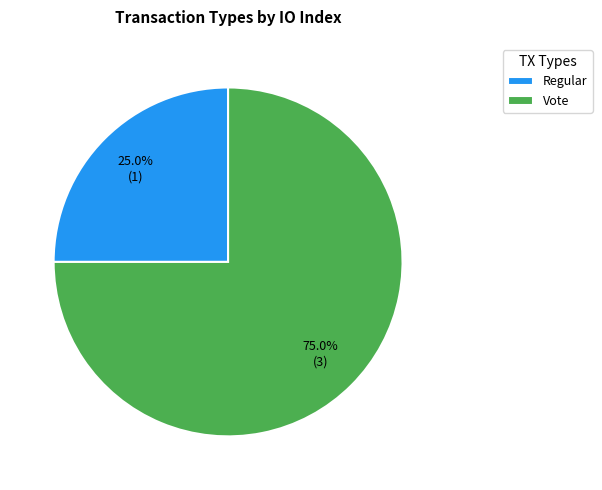

What percentage is NOT represented by Vote?

25.0%